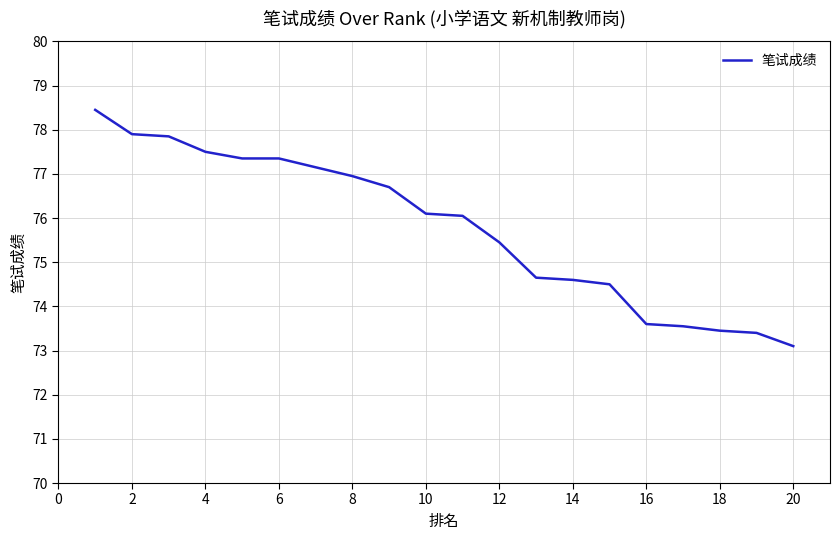

What is the minimum value shown in the chart?

73.1